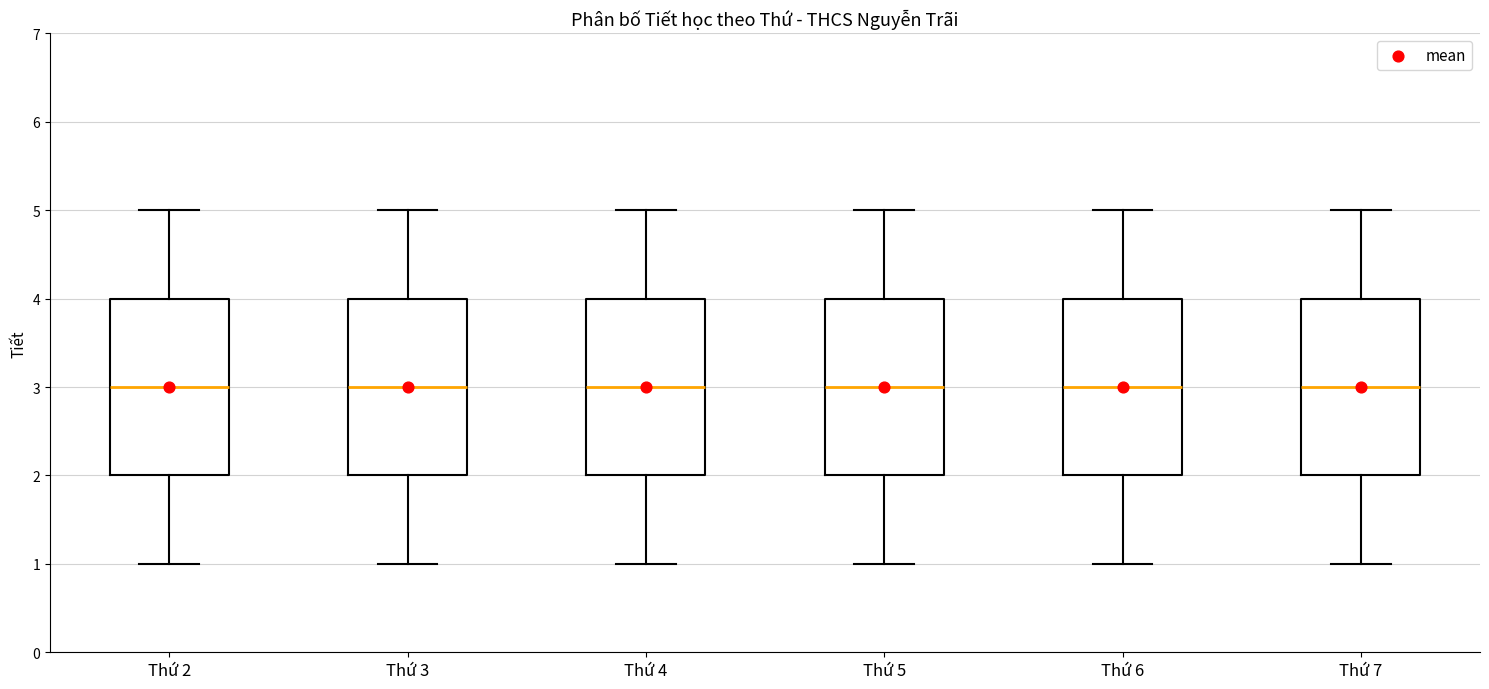

Where does the median line of the box for Thứ 4 sit on the y-axis? The values are not printed on the chart, so give them approximately, as read against the axis.

3